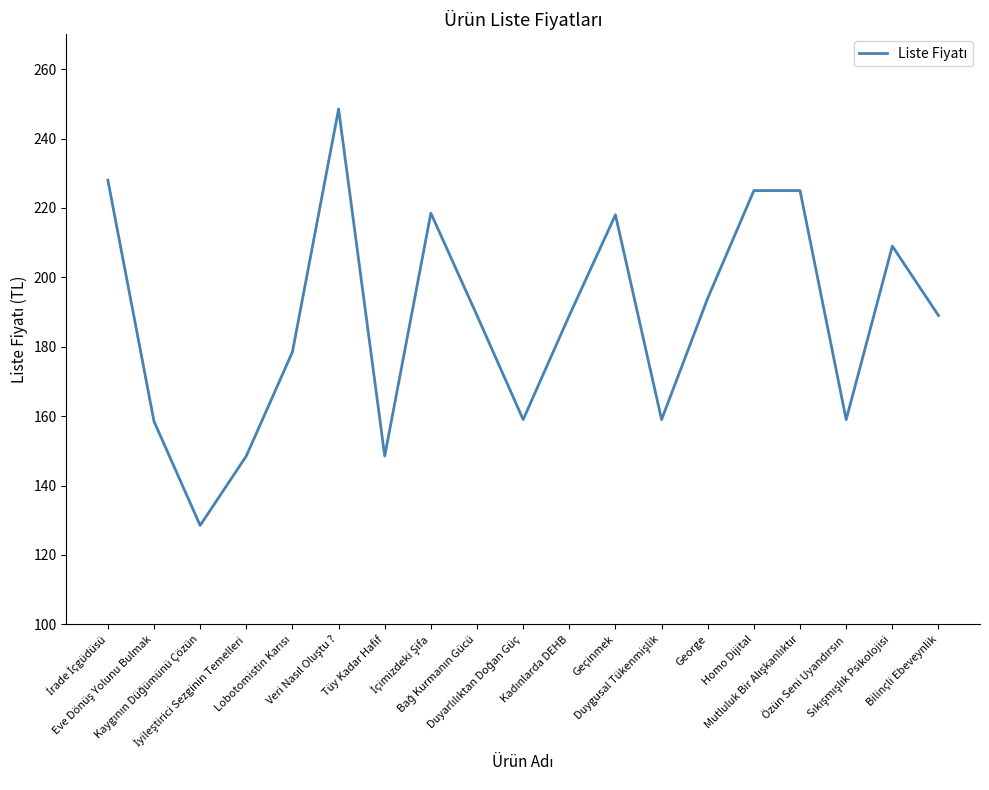

What is the minimum value shown in the chart?

128.5